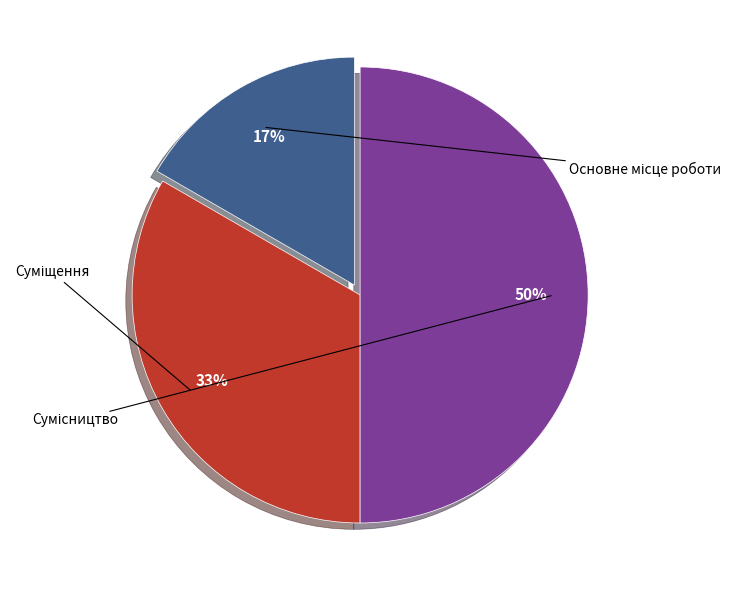

To the nearest percent, what is the average slice percentage?

33%